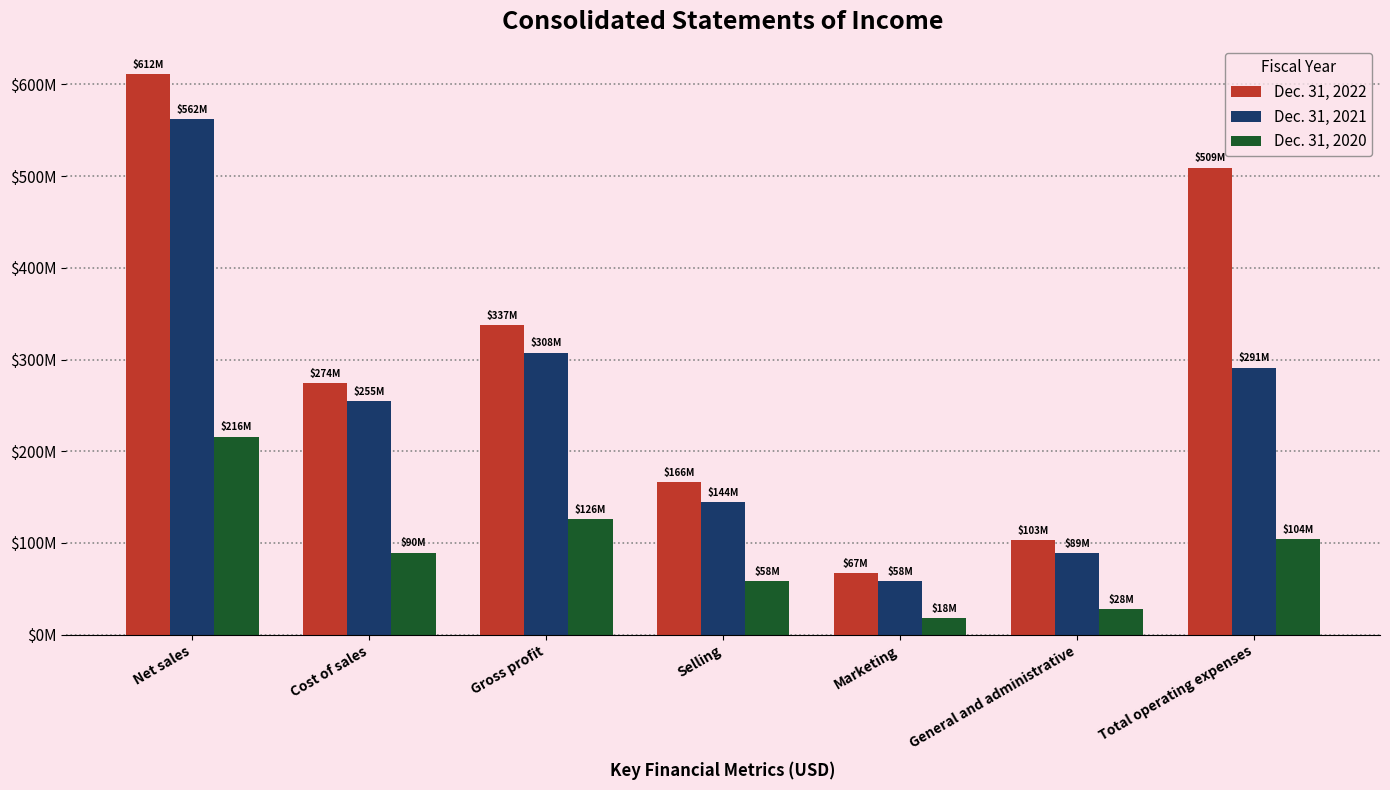

What is the spread (max minus min) of values at General and administrative?

74623000